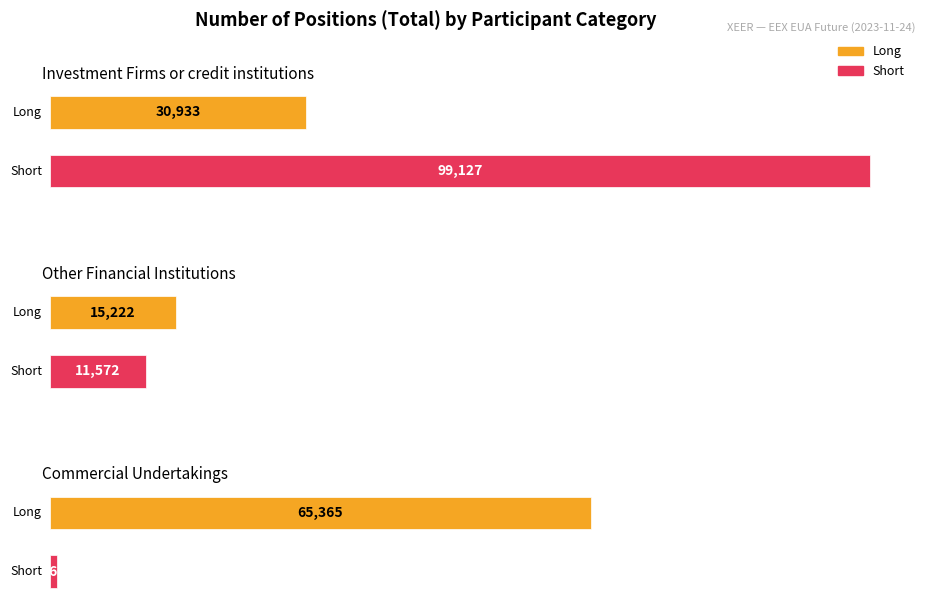

How many values in the Long series exceed 30933?

1